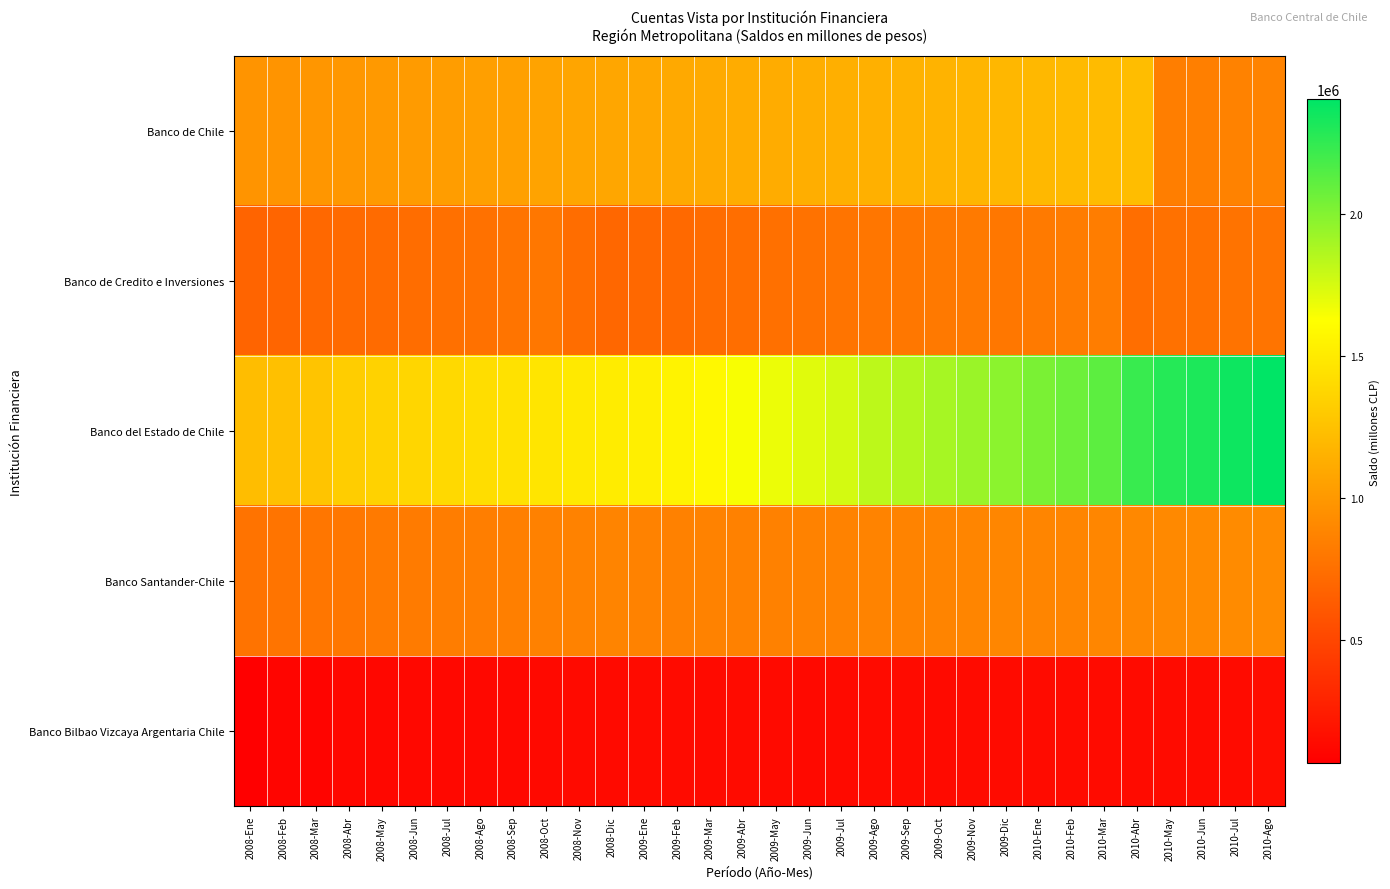

Which category has the lowest value across all series?

2008-Ene